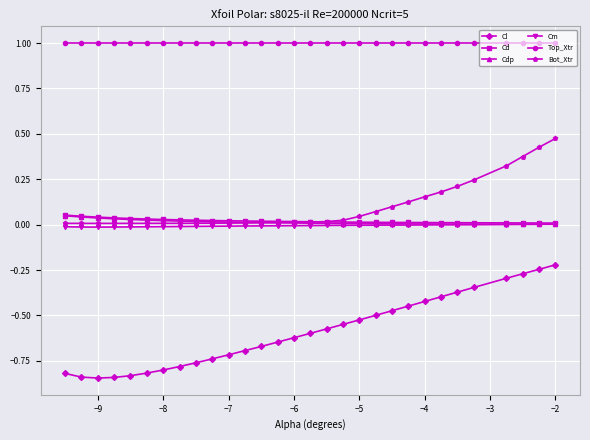

What is the greatest value displayed?

1.0